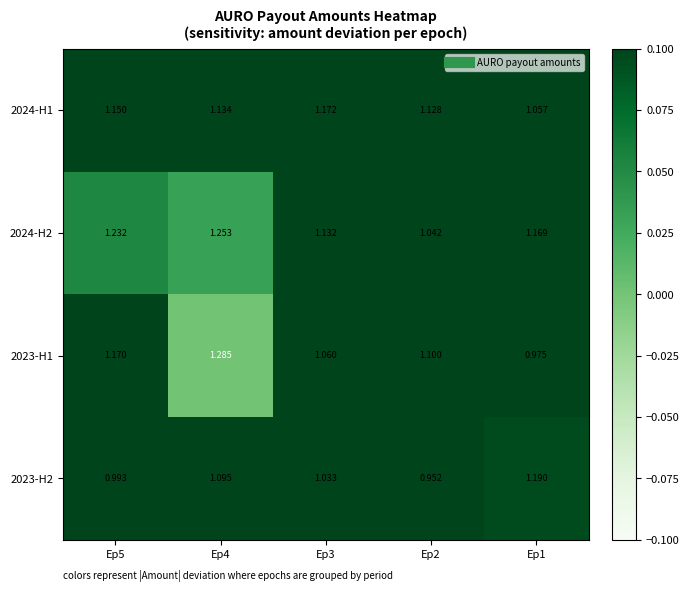

Is the value of 2023-H2 at Ep2 greater than the value of 2024-H1 at Ep2?

No